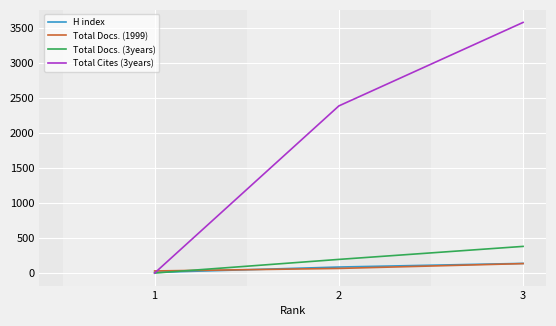

At which category is the sum across all series the highest?

3